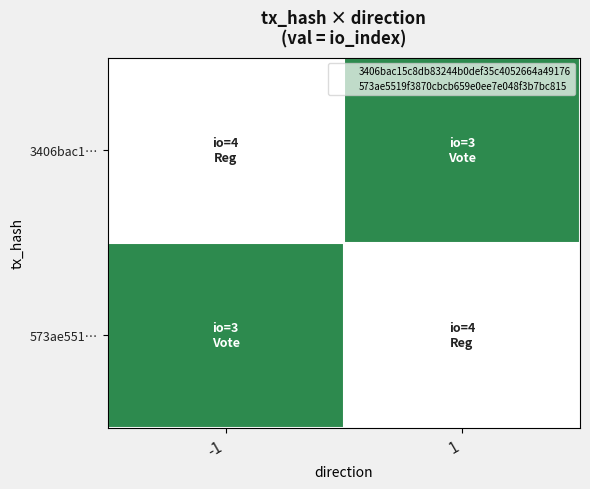

Rank the series at -1 from highest to lowest value.

3406bac1…, 573ae551…